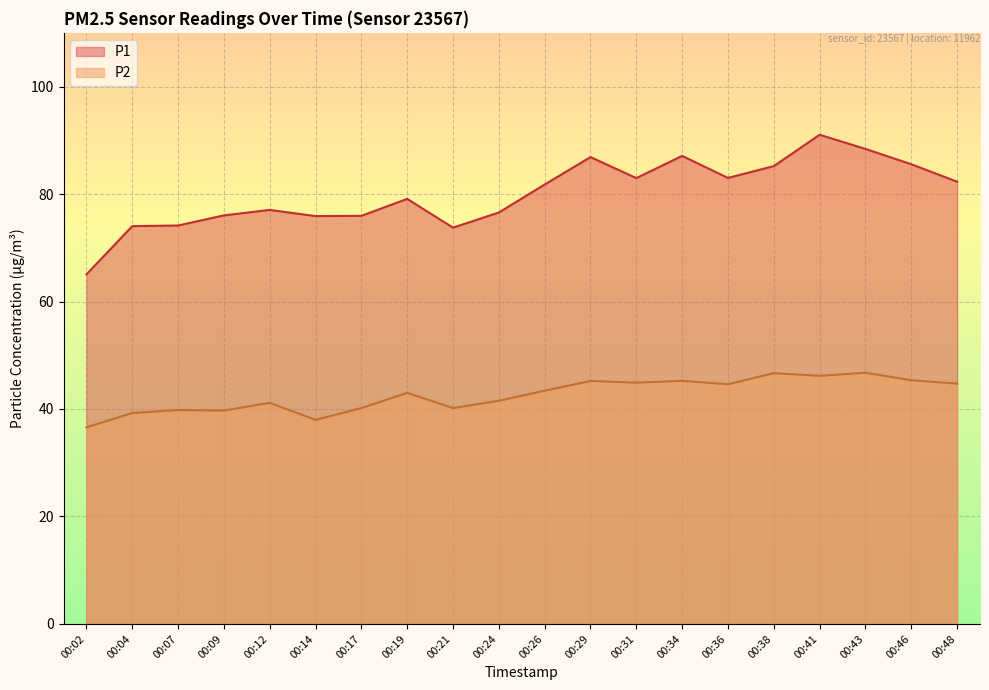

True or false: P2 and P1 cross at least once.

False